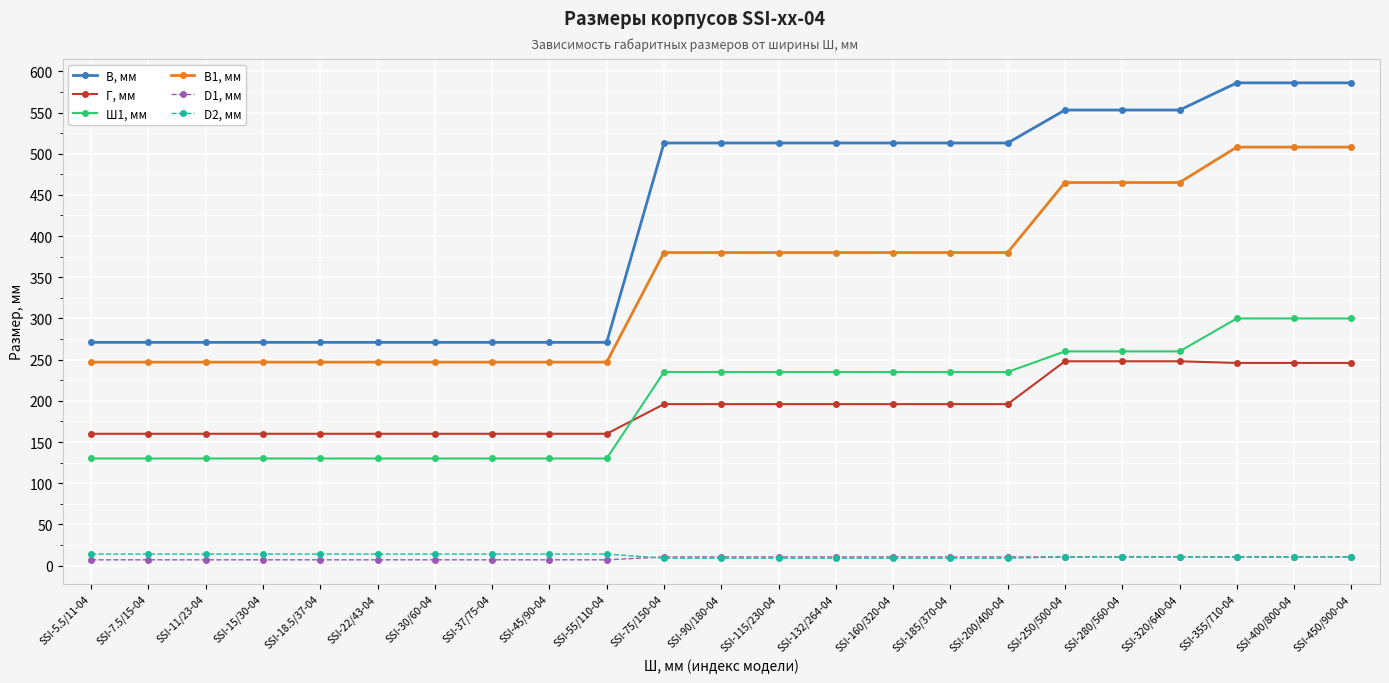

What is the spread (max minus min) of values at SSI-22/43-04?

264.0